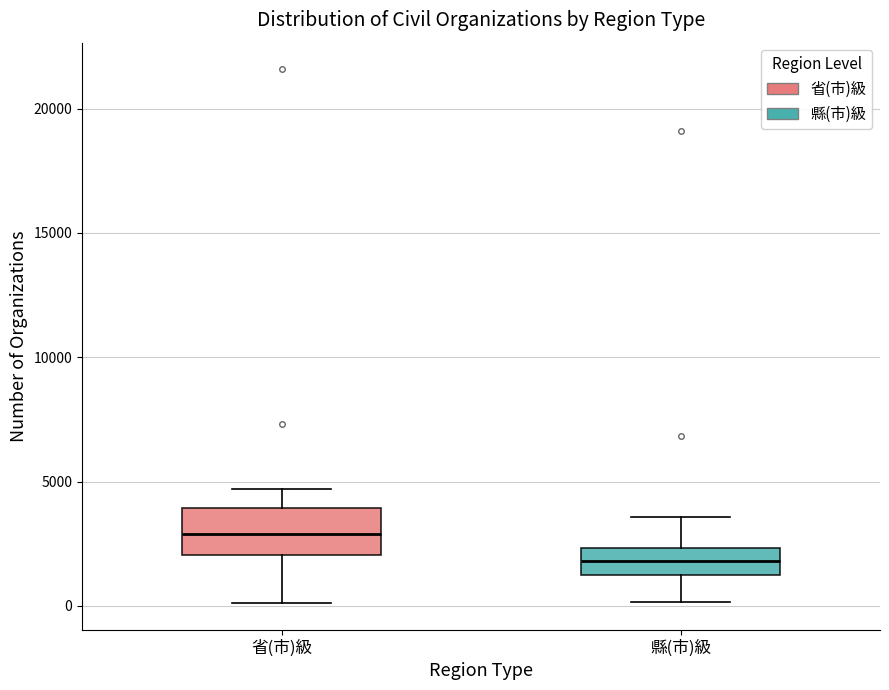

Comparing the boxes themselves (not the whiskers), which one is the tallest?

省(市)級